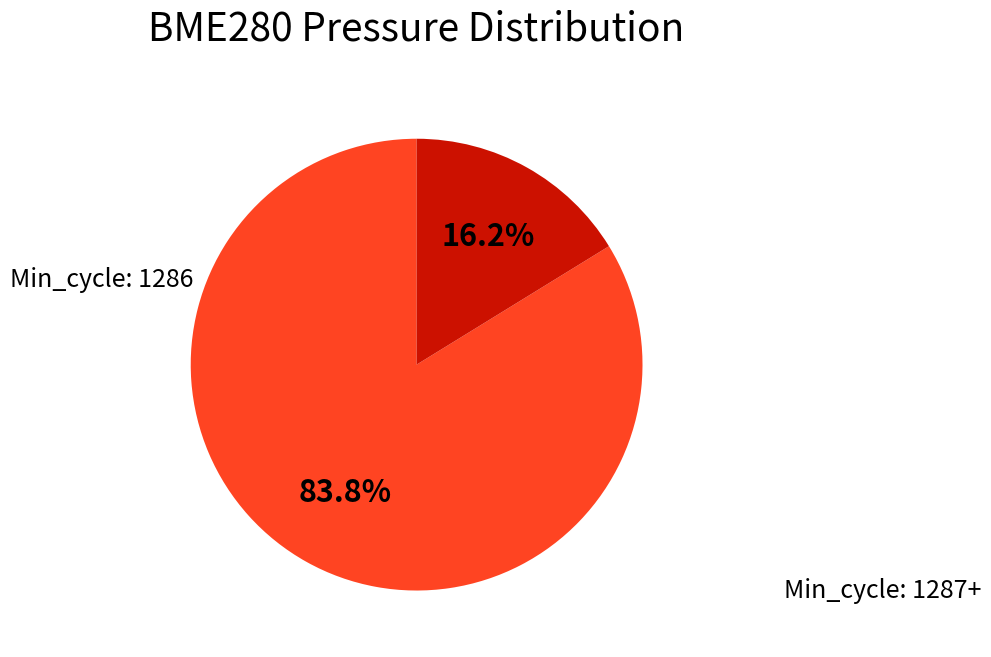

Is there a majority slice in this chart?

Yes